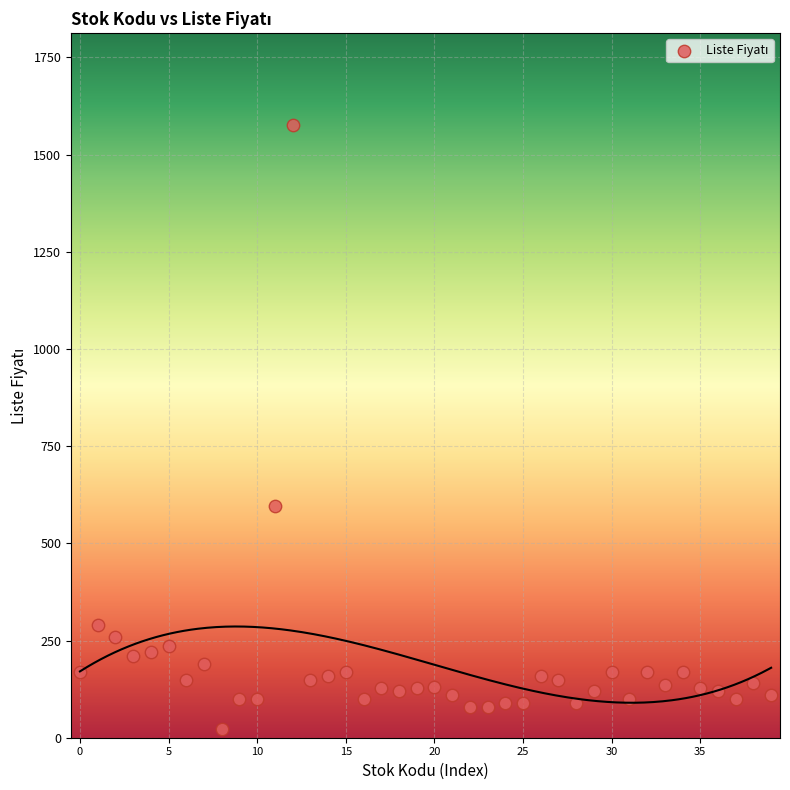

What is the range of Y values (max minus min)?

1553